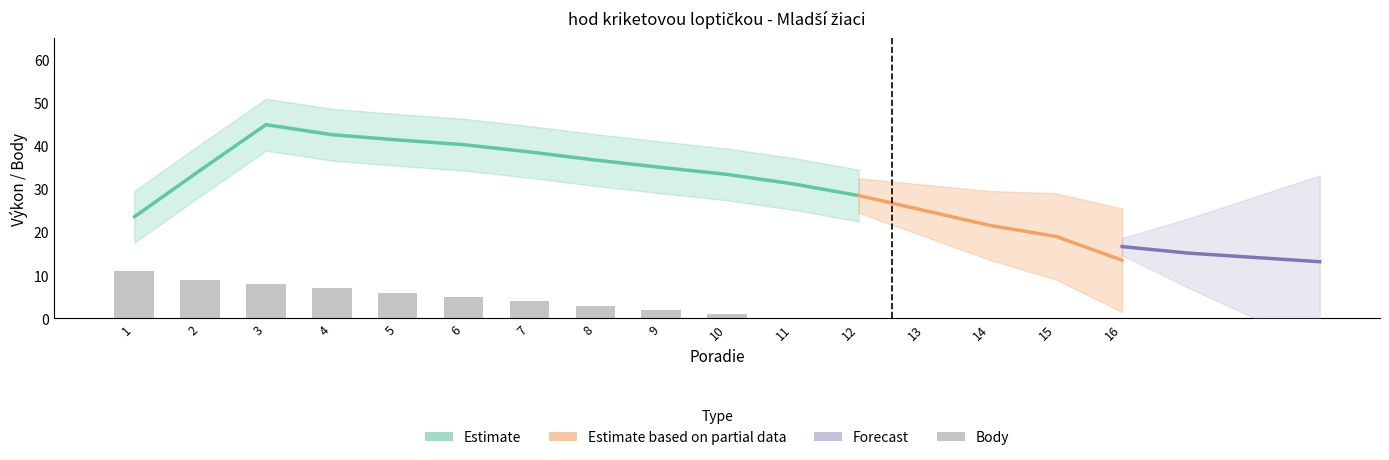

What is the change in value from 6 to 10?

-4